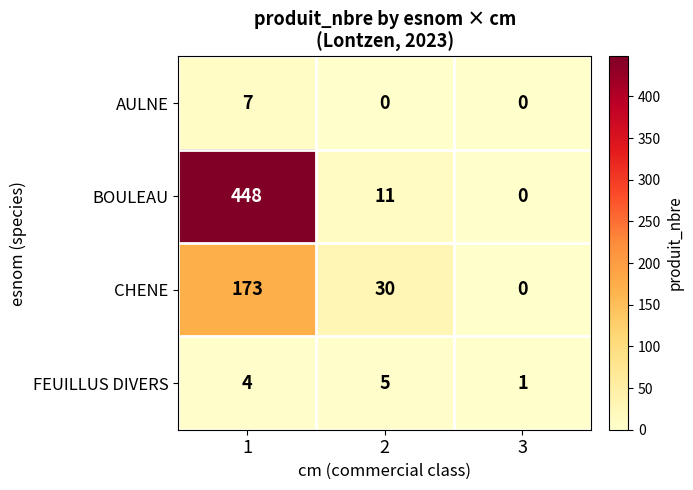

What is the sum of all AULNE values?

7